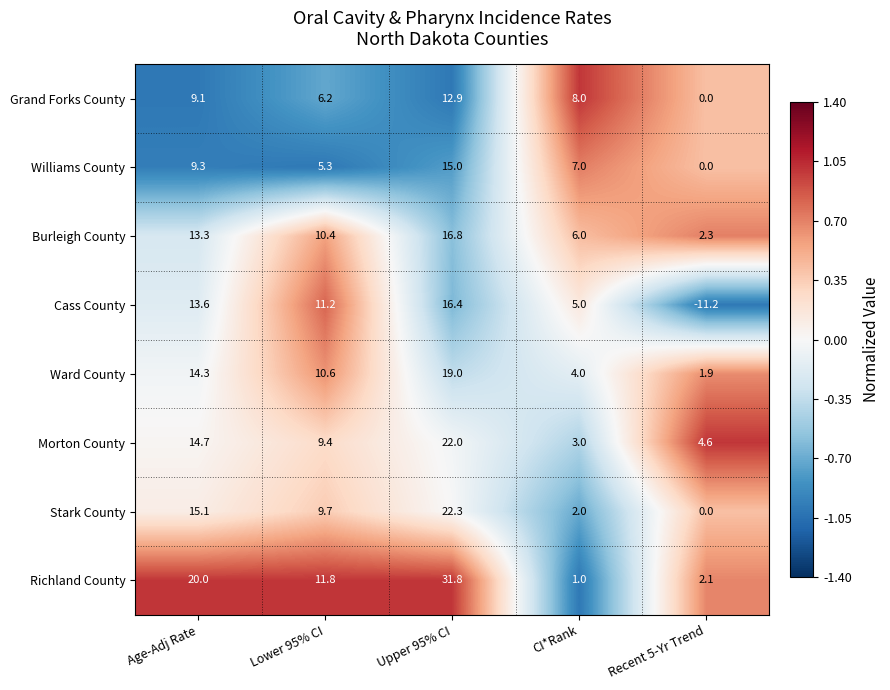

What is the difference between the highest and lowest values at CI*Rank?

7.0